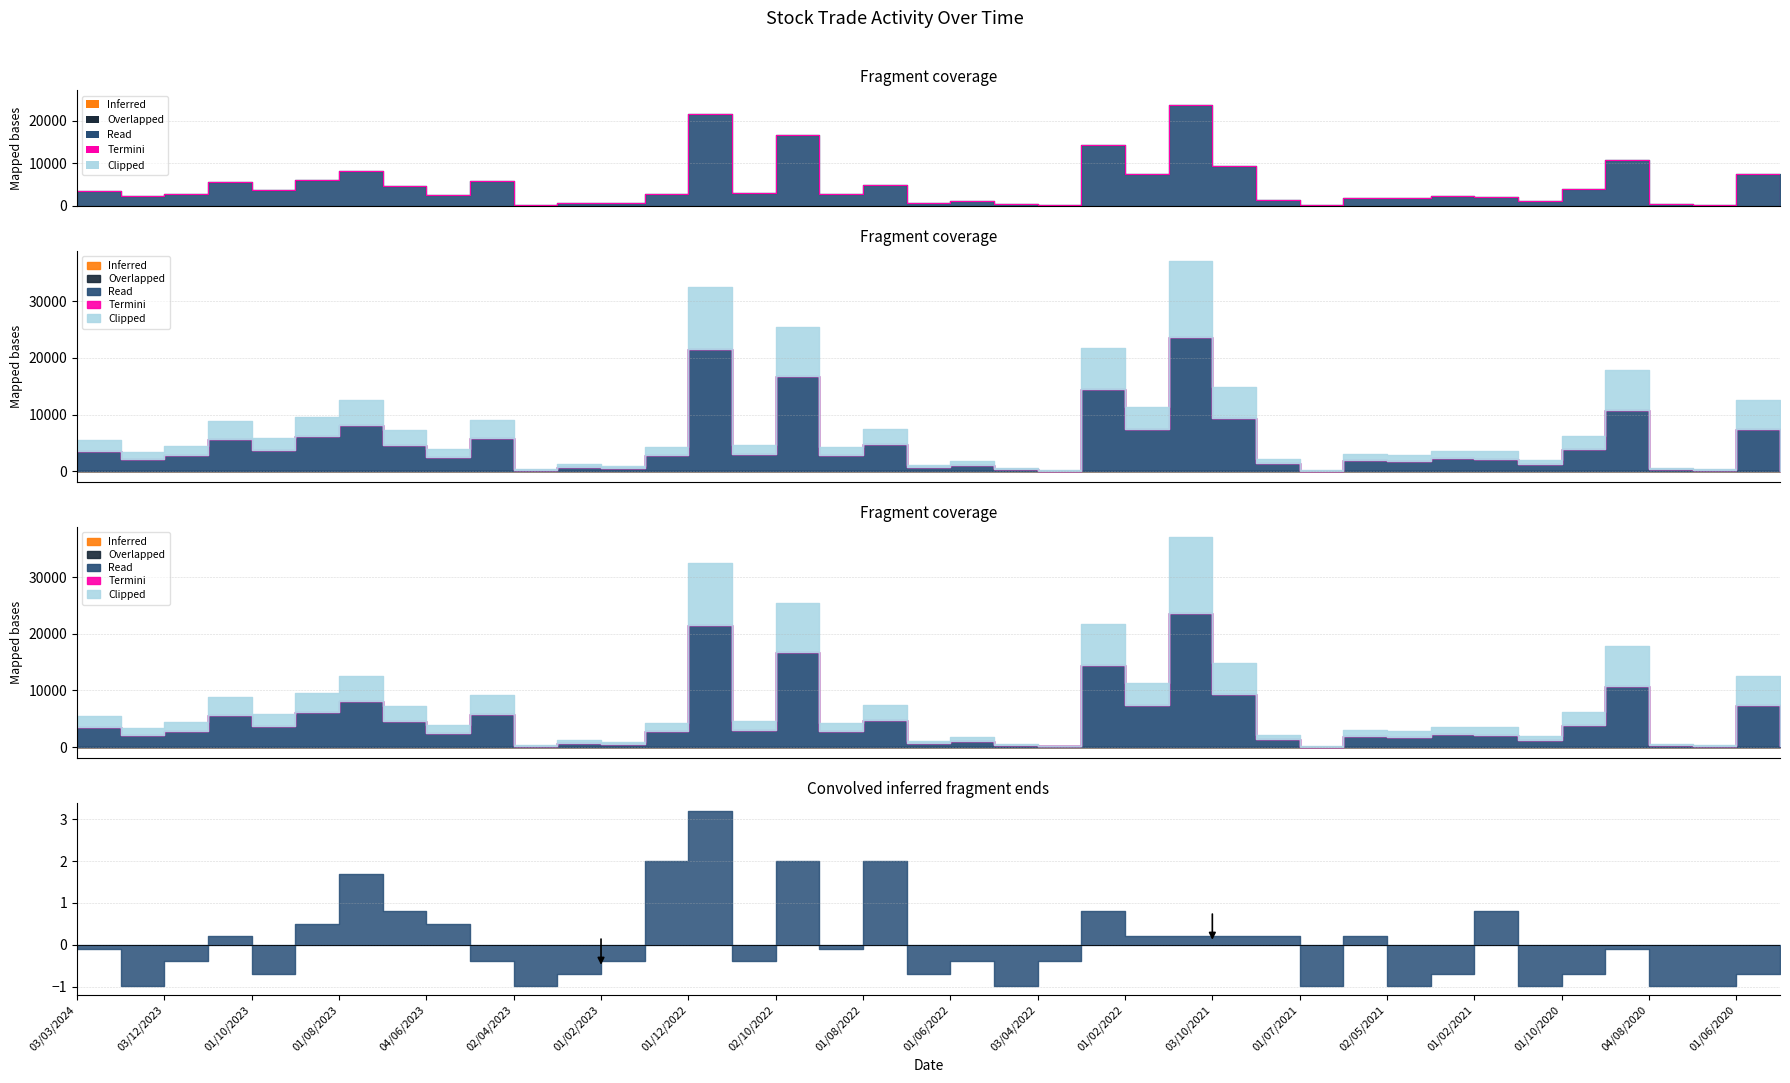

Which series has the largest total across all categories?

Read